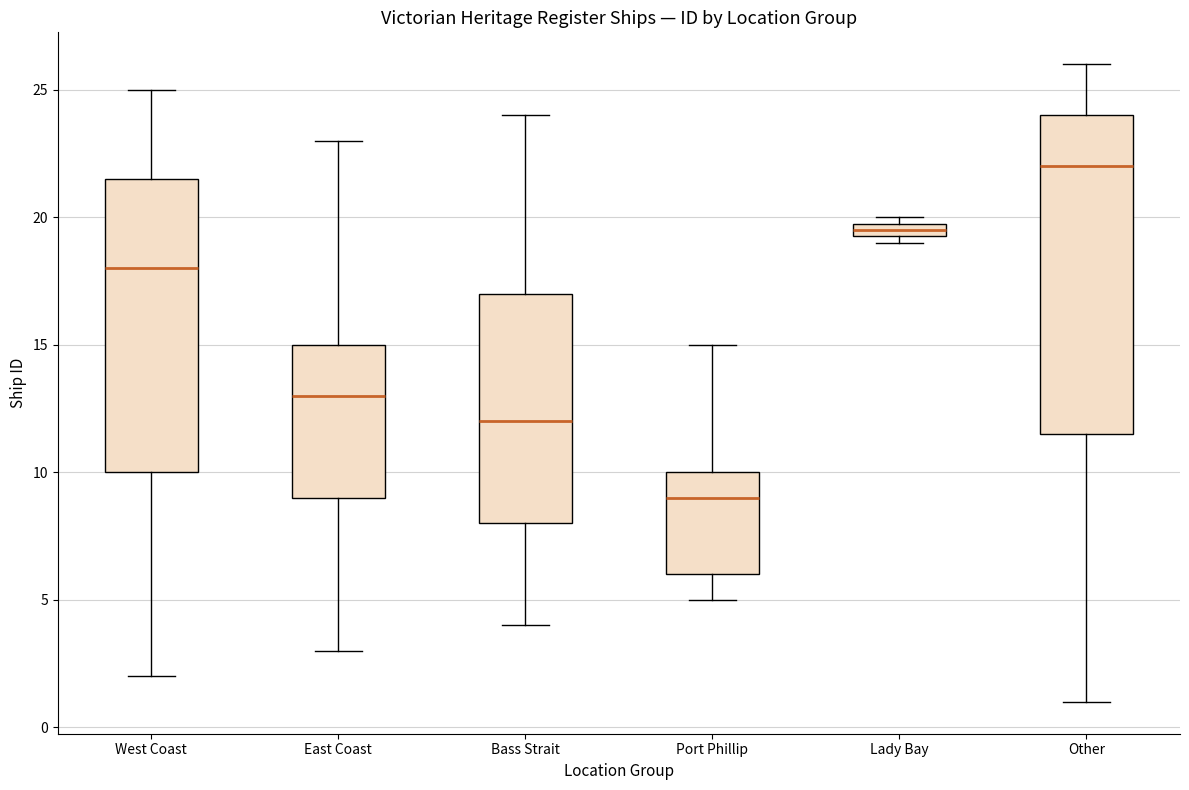

Comparing the boxes themselves (not the whiskers), which one is the tallest?

Other